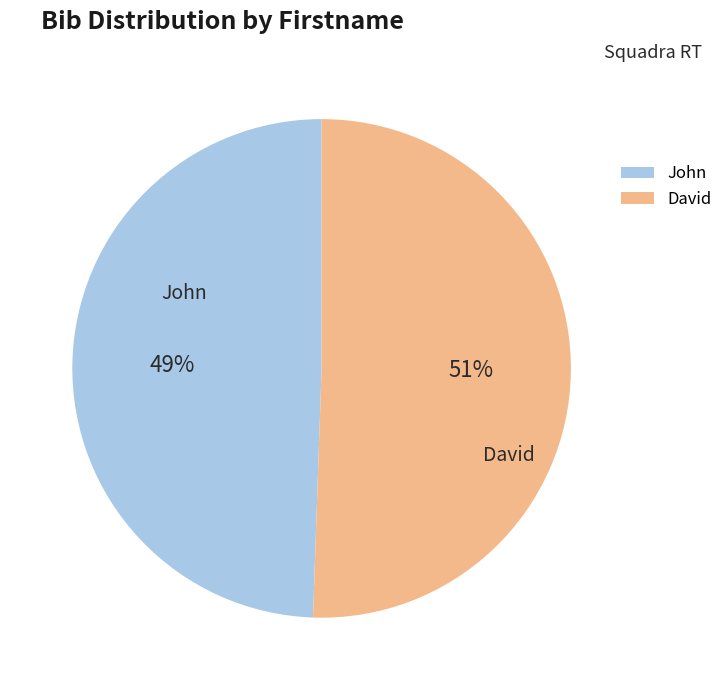

Count the number of slices in the pie.

2